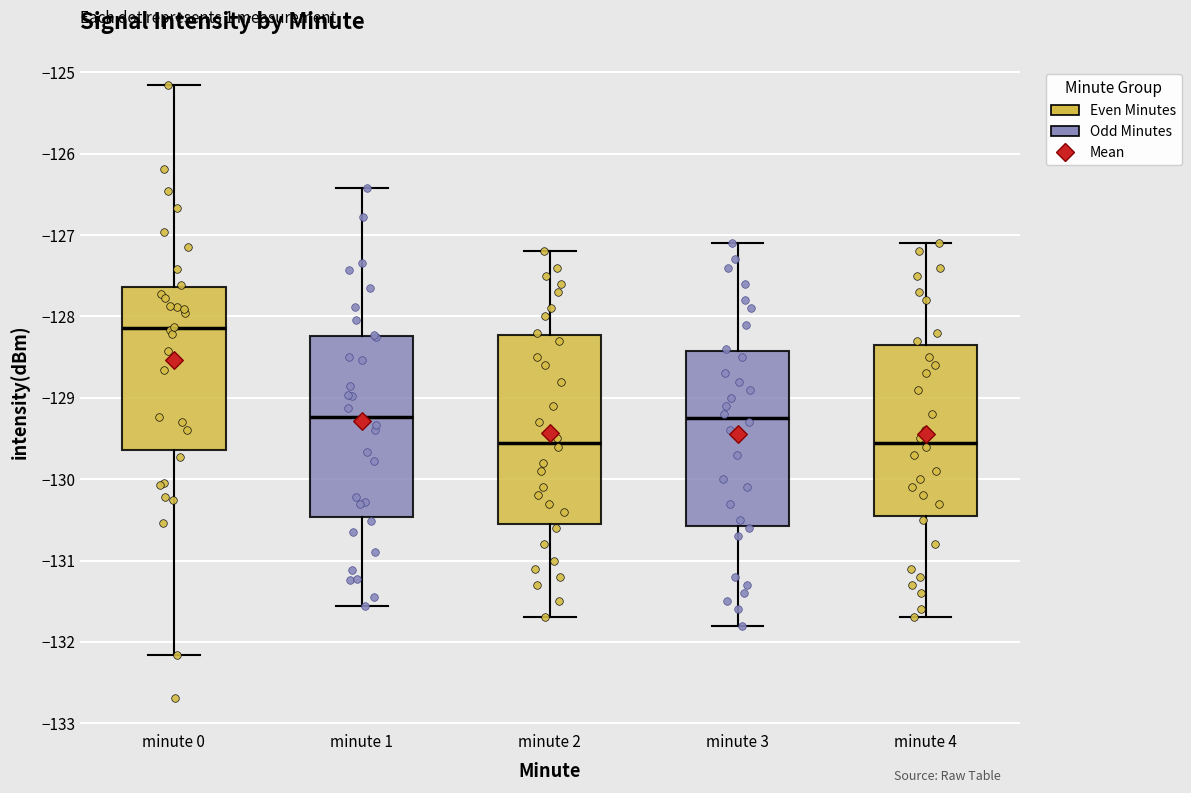

Where is the upper edge of the box for minute 0 on the y-axis? The values are not printed on the chart, so give them approximately, as read against the axis.

-127.6